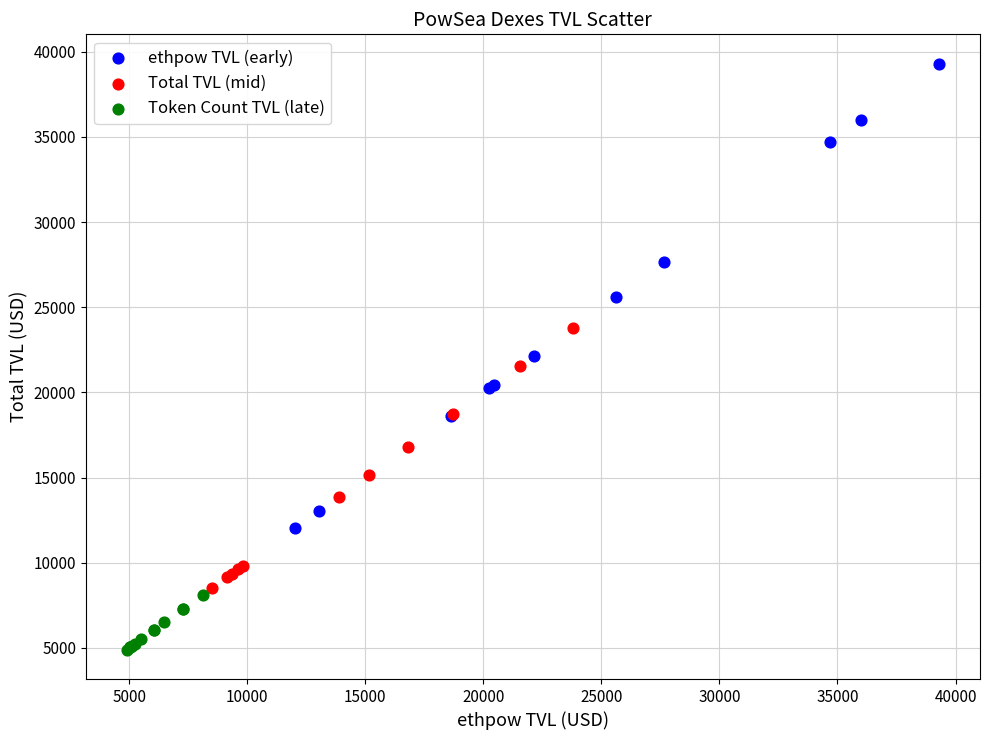

Which series contains the lowest Y value?

Token Count TVL (late)